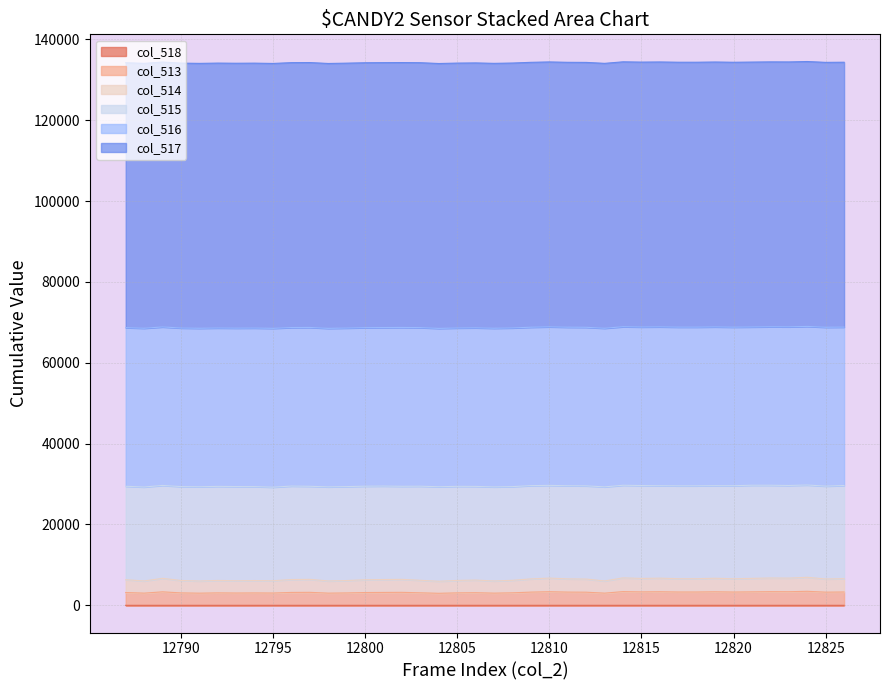

True or false: col_514 has more than 2 points higher than both neighbors.

True